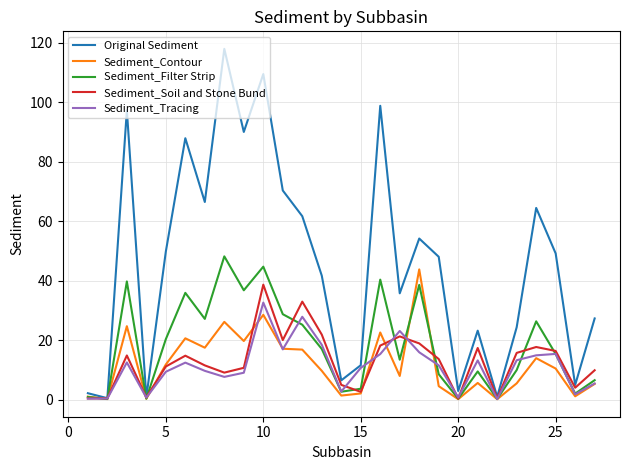

Which series has the largest total across all categories?

Original Sediment